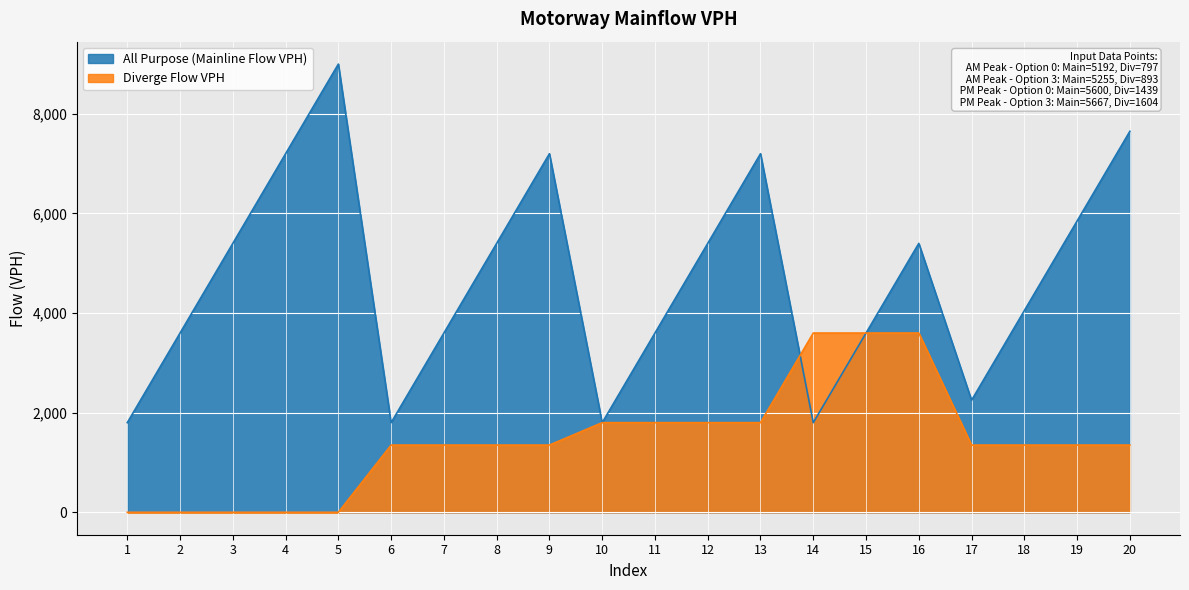

Which series has the largest total across all categories?

All Purpose (Mainline Flow VPH)